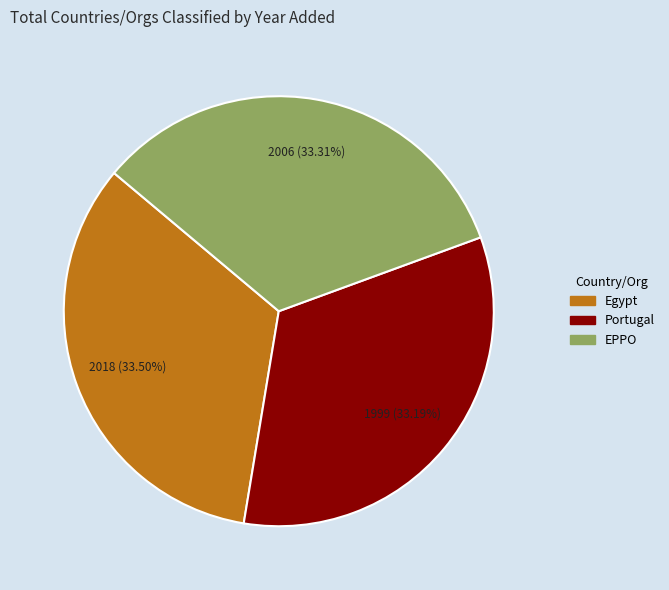

Combined, what portion of the pie is Egypt and EPPO?

66.8%